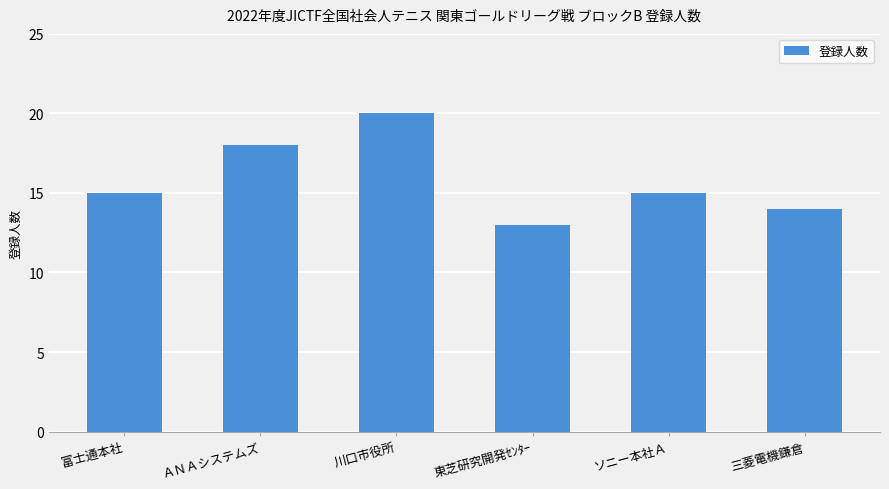

The chart shows a value of 8 at ソニー本社Ａ. True or false?

False